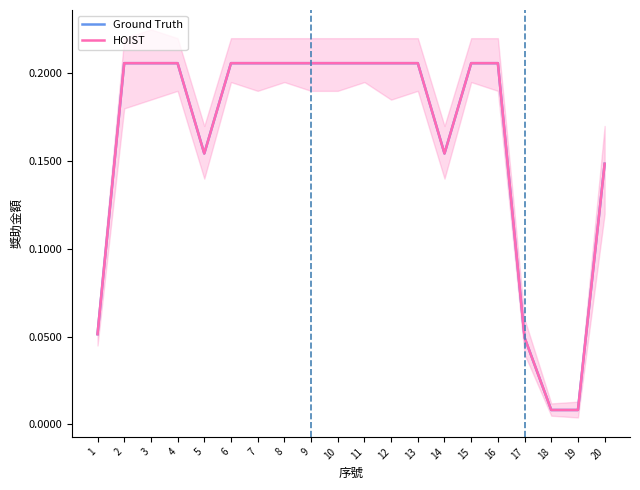

Does the chart display data point markers on the line(s)?

No